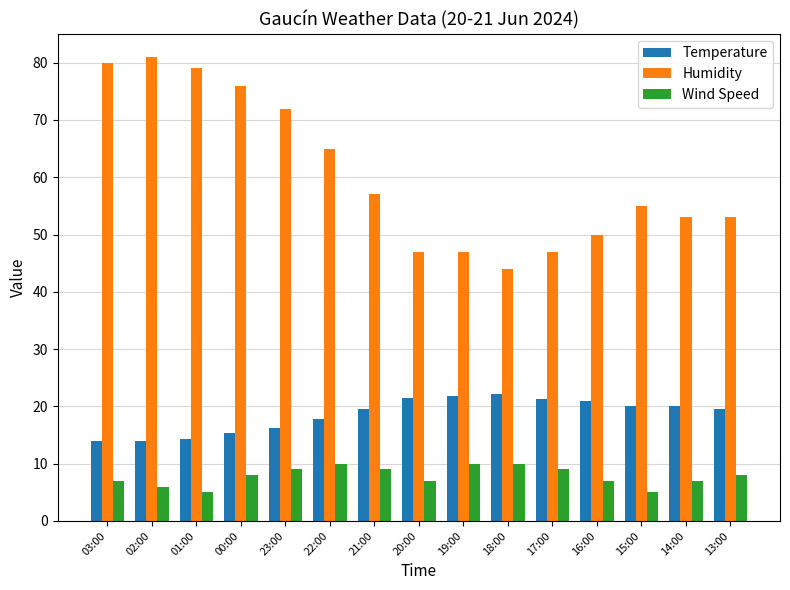

Which series has the widest spread of values?

Humidity